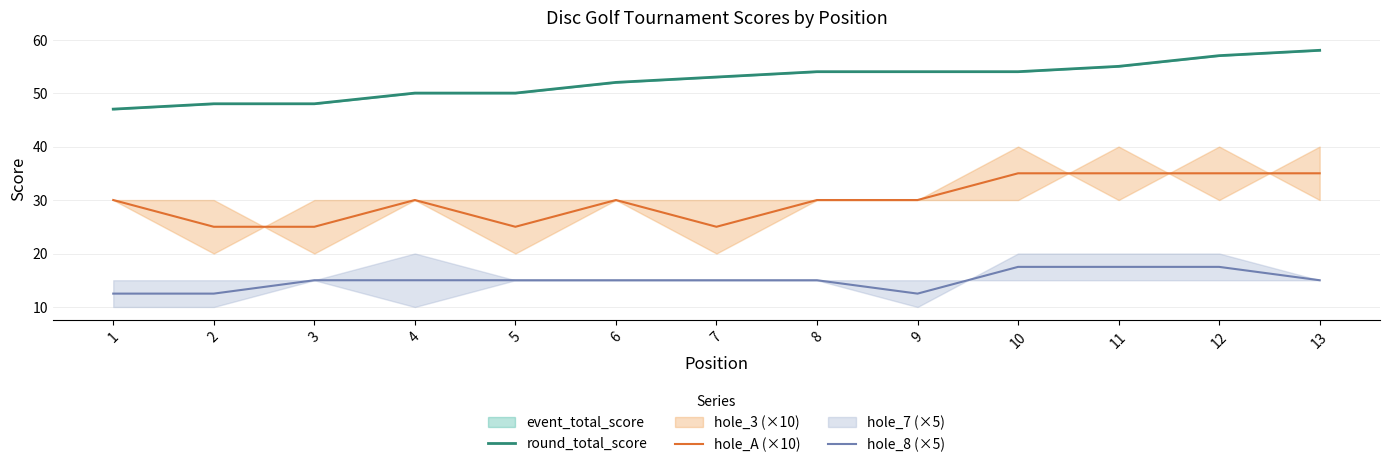

Does the chart display data point markers on the line(s)?

No